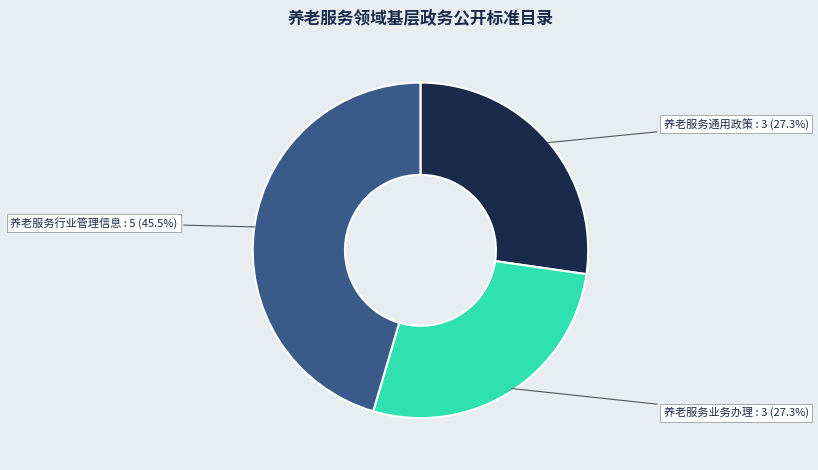

Is 养老服务通用政策 the majority of the pie?

No